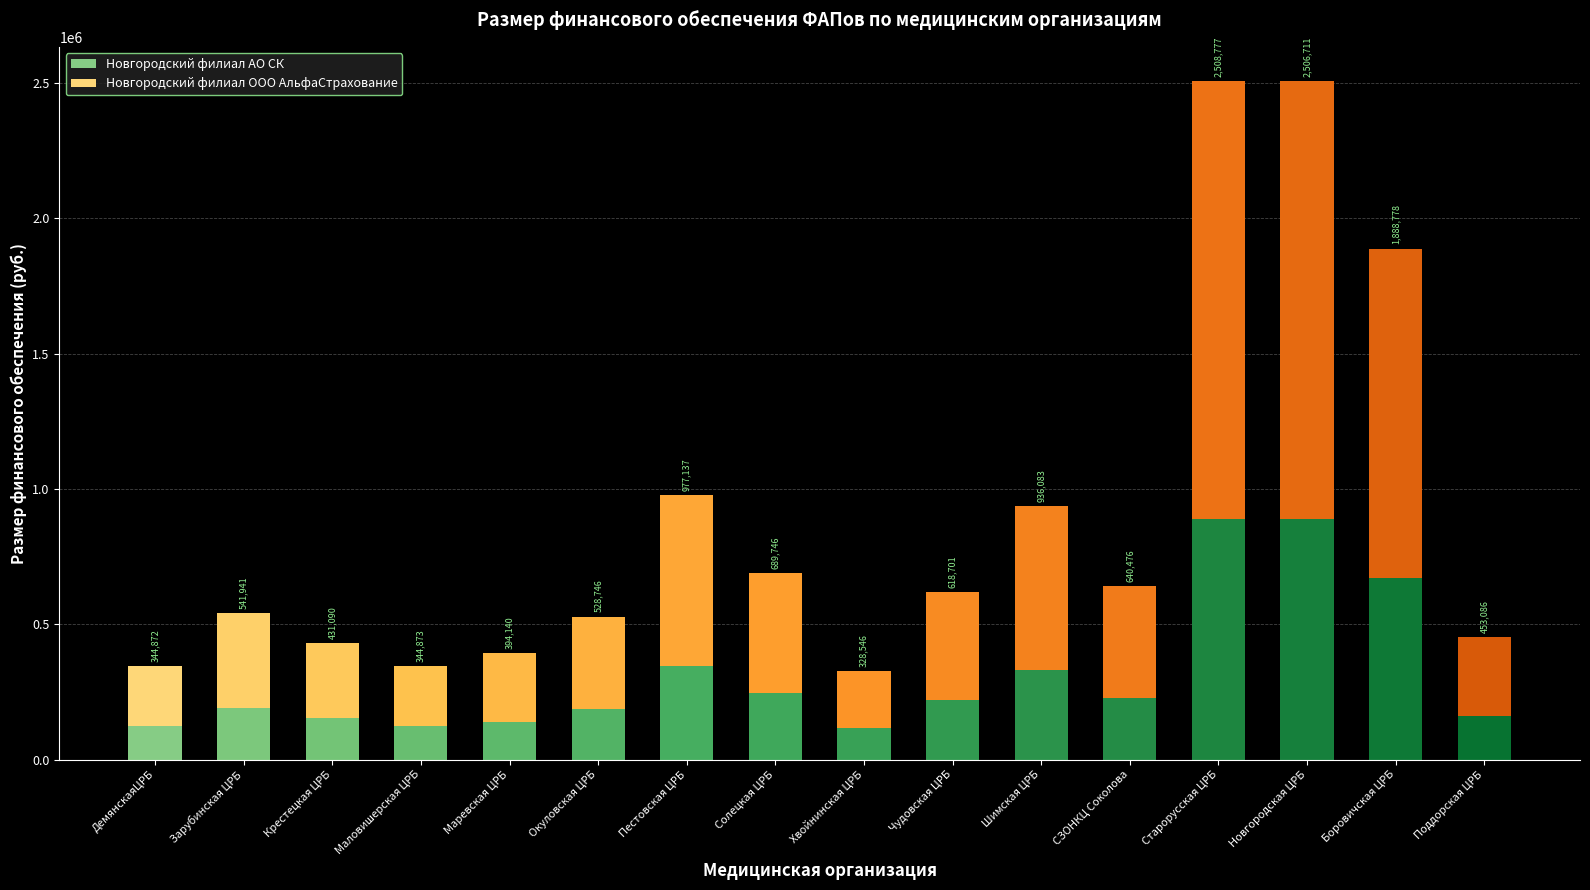

Are the bars horizontal?

No